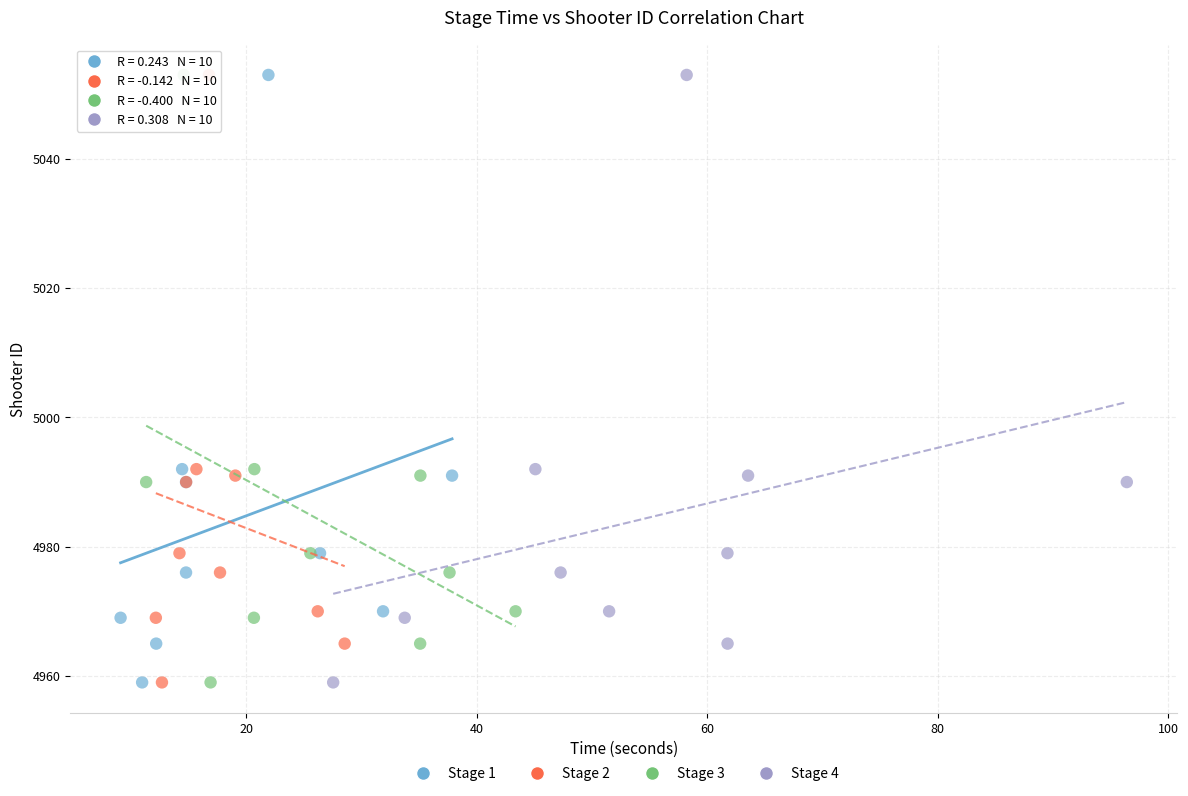

What are all the series names shown in the legend?

Stage 1, Stage 2, Stage 3, Stage 4